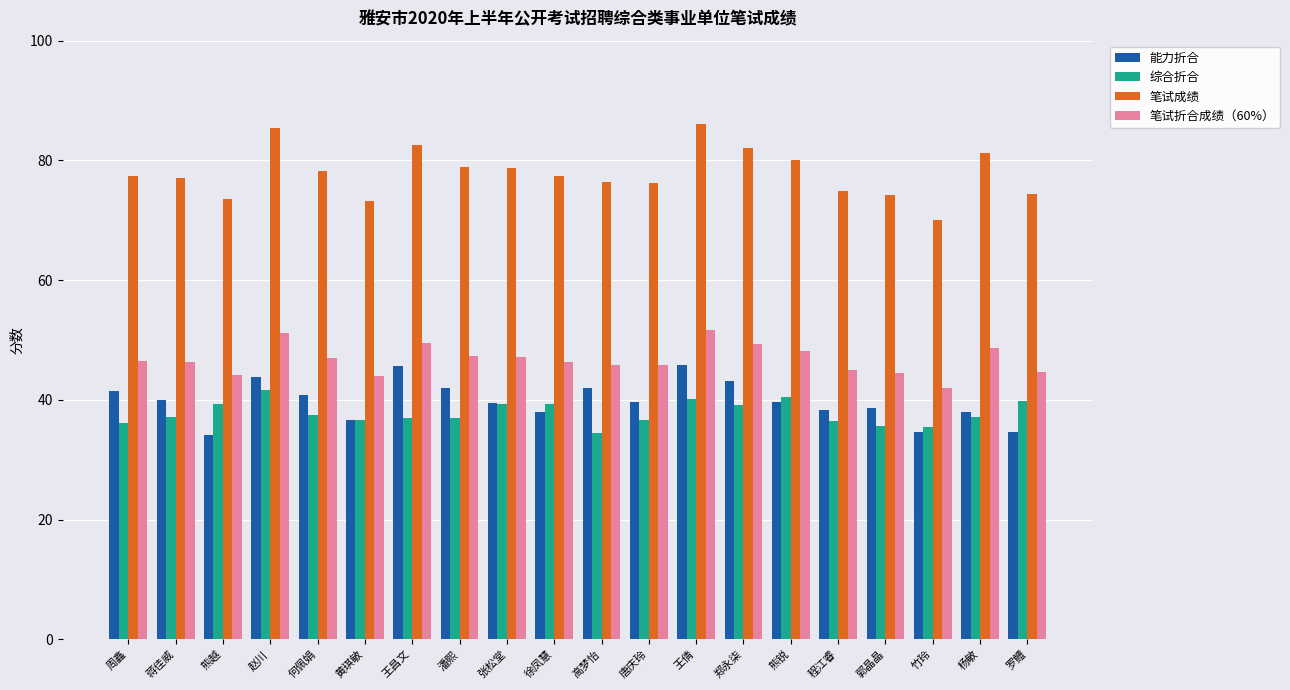

What position from the left is 熊越?

3